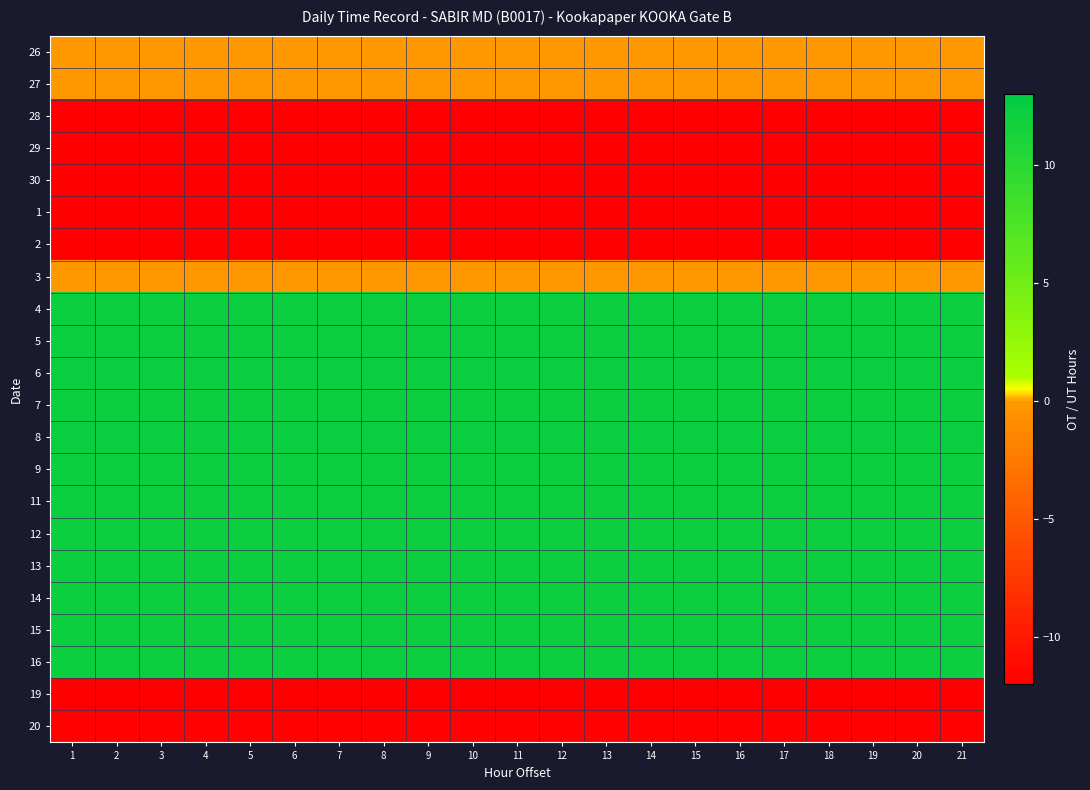

Reading left to right, transcribe all the data shown in this chart.

26: 1=0.0	2=0.0	3=0.0	4=0.0	5=0.0	6=0.0	7=0.0	8=0.0	9=0.0	10=0.0	11=0.0	12=0.0	13=0.0	14=0.0	15=0.0	16=0.0	17=0.0	18=0.0	19=0.0	20=0.0	21=0.0
27: 1=0.0	2=0.0	3=0.0	4=0.0	5=0.0	6=0.0	7=0.0	8=0.0	9=0.0	10=0.0	11=0.0	12=0.0	13=0.0	14=0.0	15=0.0	16=0.0	17=0.0	18=0.0	19=0.0	20=0.0	21=0.0
28: 1=-11.9	2=-11.9	3=-11.9	4=-11.9	5=-11.9	6=-11.9	7=-11.9	8=-11.9	9=-11.9	10=-11.9	11=-11.9	12=-11.9	13=-11.9	14=-11.9	15=-11.9	16=-11.9	17=-11.9	18=-11.9	19=-11.9	20=-11.9	21=-11.9
29: 1=-11.9	2=-11.9	3=-11.9	4=-11.9	5=-11.9	6=-11.9	7=-11.9	8=-11.9	9=-11.9	10=-11.9	11=-11.9	12=-11.9	13=-11.9	14=-11.9	15=-11.9	16=-11.9	17=-11.9	18=-11.9	19=-11.9	20=-11.9	21=-11.9
30: 1=-11.9	2=-11.9	3=-11.9	4=-11.9	5=-11.9	6=-11.9	7=-11.9	8=-11.9	9=-11.9	10=-11.9	11=-11.9	12=-11.9	13=-11.9	14=-11.9	15=-11.9	16=-11.9	17=-11.9	18=-11.9	19=-11.9	20=-11.9	21=-11.9
1: 1=-11.9	2=-11.9	3=-11.9	4=-11.9	5=-11.9	6=-11.9	7=-11.9	8=-11.9	9=-11.9	10=-11.9	11=-11.9	12=-11.9	13=-11.9	14=-11.9	15=-11.9	16=-11.9	17=-11.9	18=-11.9	19=-11.9	20=-11.9	21=-11.9
2: 1=-11.9	2=-11.9	3=-11.9	4=-11.9	5=-11.9	6=-11.9	7=-11.9	8=-11.9	9=-11.9	10=-11.9	11=-11.9	12=-11.9	13=-11.9	14=-11.9	15=-11.9	16=-11.9	17=-11.9	18=-11.9	19=-11.9	20=-11.9	21=-11.9
3: 1=0.0	2=0.0	3=0.0	4=0.0	5=0.0	6=0.0	7=0.0	8=0.0	9=0.0	10=0.0	11=0.0	12=0.0	13=0.0	14=0.0	15=0.0	16=0.0	17=0.0	18=0.0	19=0.0	20=0.0	21=0.0
4: 1=12.1	2=12.1	3=12.1	4=12.1	5=12.1	6=12.1	7=12.1	8=12.1	9=12.1	10=12.1	11=12.1	12=12.1	13=12.1	14=12.1	15=12.1	16=12.1	17=12.1	18=12.1	19=12.1	20=12.1	21=12.1
5: 1=12.1	2=12.1	3=12.1	4=12.1	5=12.1	6=12.1	7=12.1	8=12.1	9=12.1	10=12.1	11=12.1	12=12.1	13=12.1	14=12.1	15=12.1	16=12.1	17=12.1	18=12.1	19=12.1	20=12.1	21=12.1
6: 1=12.2	2=12.2	3=12.2	4=12.2	5=12.2	6=12.2	7=12.2	8=12.2	9=12.2	10=12.2	11=12.2	12=12.2	13=12.2	14=12.2	15=12.2	16=12.2	17=12.2	18=12.2	19=12.2	20=12.2	21=12.2
7: 1=12.1	2=12.1	3=12.1	4=12.1	5=12.1	6=12.1	7=12.1	8=12.1	9=12.1	10=12.1	11=12.1	12=12.1	13=12.1	14=12.1	15=12.1	16=12.1	17=12.1	18=12.1	19=12.1	20=12.1	21=12.1
8: 1=12.4	2=12.4	3=12.4	4=12.4	5=12.4	6=12.4	7=12.4	8=12.4	9=12.4	10=12.4	11=12.4	12=12.4	13=12.4	14=12.4	15=12.4	16=12.4	17=12.4	18=12.4	19=12.4	20=12.4	21=12.4
9: 1=12.1	2=12.1	3=12.1	4=12.1	5=12.1	6=12.1	7=12.1	8=12.1	9=12.1	10=12.1	11=12.1	12=12.1	13=12.1	14=12.1	15=12.1	16=12.1	17=12.1	18=12.1	19=12.1	20=12.1	21=12.1
11: 1=12.2	2=12.2	3=12.2	4=12.2	5=12.2	6=12.2	7=12.2	8=12.2	9=12.2	10=12.2	11=12.2	12=12.2	13=12.2	14=12.2	15=12.2	16=12.2	17=12.2	18=12.2	19=12.2	20=12.2	21=12.2
12: 1=12.1	2=12.1	3=12.1	4=12.1	5=12.1	6=12.1	7=12.1	8=12.1	9=12.1	10=12.1	11=12.1	12=12.1	13=12.1	14=12.1	15=12.1	16=12.1	17=12.1	18=12.1	19=12.1	20=12.1	21=12.1
13: 1=12.1	2=12.1	3=12.1	4=12.1	5=12.1	6=12.1	7=12.1	8=12.1	9=12.1	10=12.1	11=12.1	12=12.1	13=12.1	14=12.1	15=12.1	16=12.1	17=12.1	18=12.1	19=12.1	20=12.1	21=12.1
14: 1=12.1	2=12.1	3=12.1	4=12.1	5=12.1	6=12.1	7=12.1	8=12.1	9=12.1	10=12.1	11=12.1	12=12.1	13=12.1	14=12.1	15=12.1	16=12.1	17=12.1	18=12.1	19=12.1	20=12.1	21=12.1
15: 1=12.1	2=12.1	3=12.1	4=12.1	5=12.1	6=12.1	7=12.1	8=12.1	9=12.1	10=12.1	11=12.1	12=12.1	13=12.1	14=12.1	15=12.1	16=12.1	17=12.1	18=12.1	19=12.1	20=12.1	21=12.1
16: 1=12.1	2=12.1	3=12.1	4=12.1	5=12.1	6=12.1	7=12.1	8=12.1	9=12.1	10=12.1	11=12.1	12=12.1	13=12.1	14=12.1	15=12.1	16=12.1	17=12.1	18=12.1	19=12.1	20=12.1	21=12.1
19: 1=-11.9	2=-11.9	3=-11.9	4=-11.9	5=-11.9	6=-11.9	7=-11.9	8=-11.9	9=-11.9	10=-11.9	11=-11.9	12=-11.9	13=-11.9	14=-11.9	15=-11.9	16=-11.9	17=-11.9	18=-11.9	19=-11.9	20=-11.9	21=-11.9
20: 1=-11.9	2=-11.9	3=-11.9	4=-11.9	5=-11.9	6=-11.9	7=-11.9	8=-11.9	9=-11.9	10=-11.9	11=-11.9	12=-11.9	13=-11.9	14=-11.9	15=-11.9	16=-11.9	17=-11.9	18=-11.9	19=-11.9	20=-11.9	21=-11.9